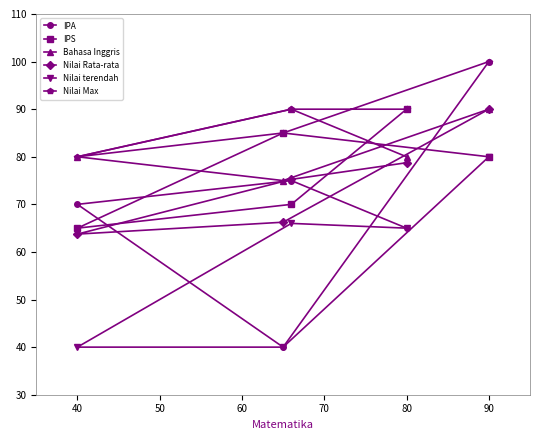

True or false: IPA and IPS intersect in this chart.

True